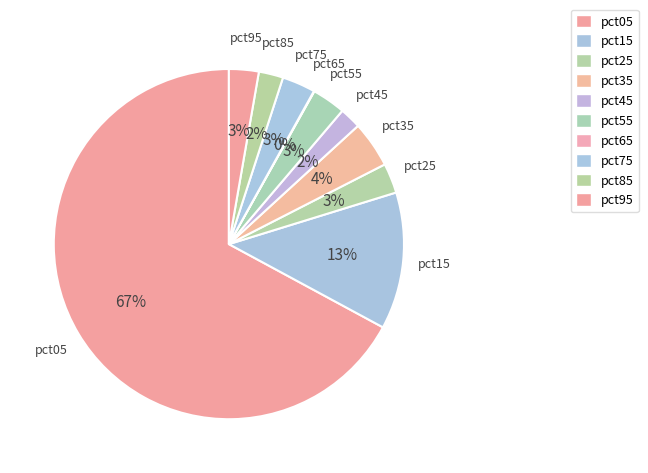

How much of the chart is everything except pct05?

32.9%